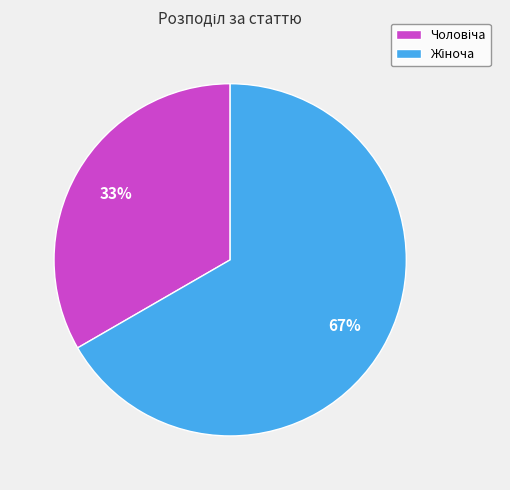

Is there a majority slice in this chart?

Yes